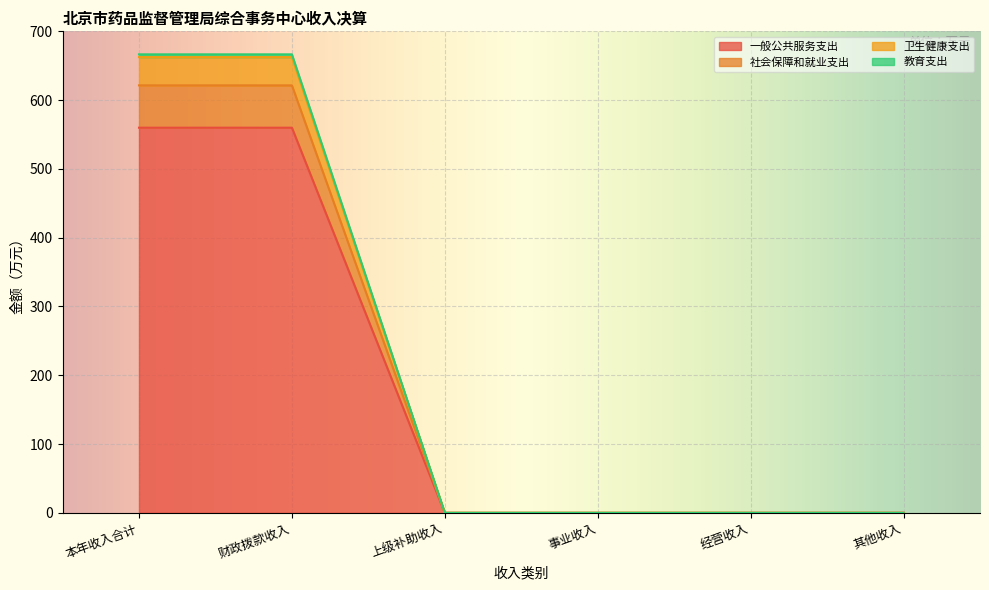

What is the highest value of the 一般公共服务支出 series?

559.9